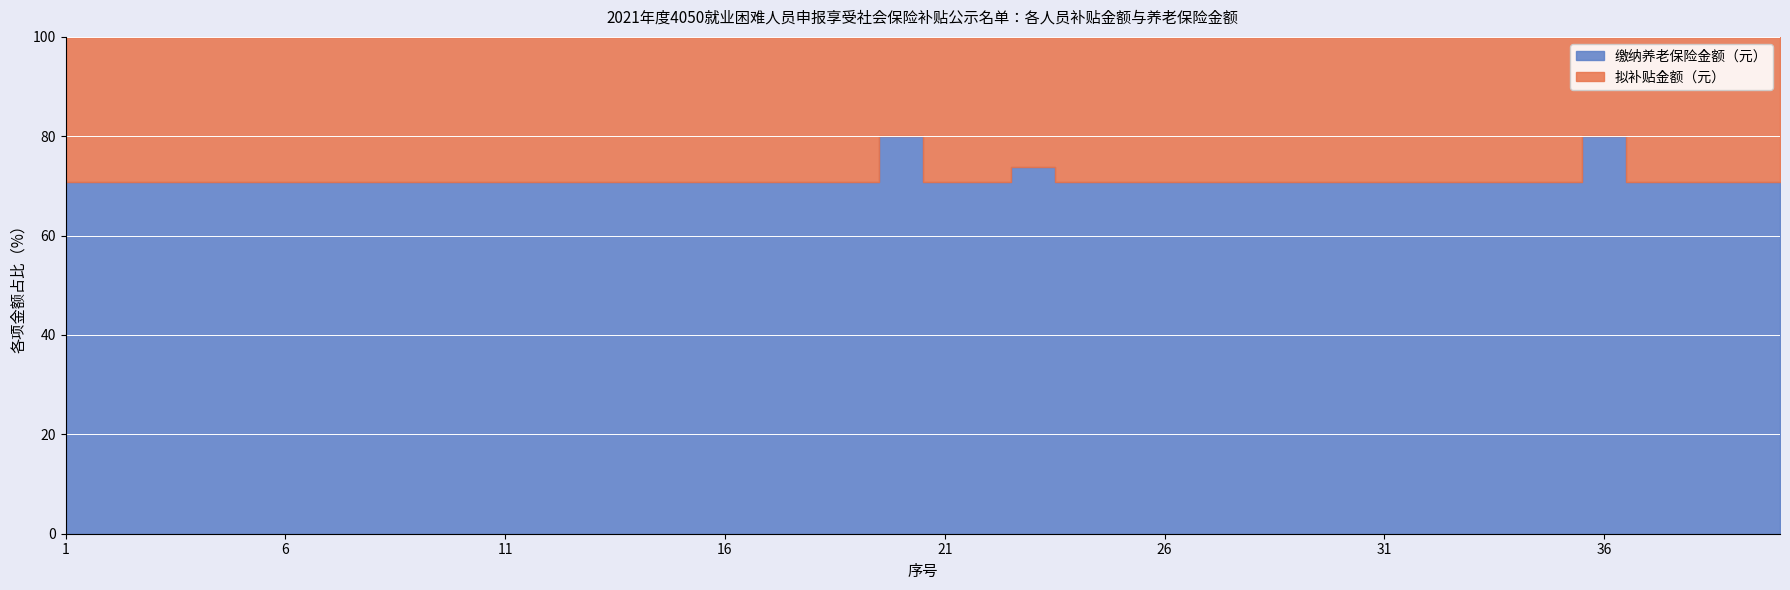

True or false: 缴纳养老保险金额（元） and 拟补贴金额（元） cross at least once.

False